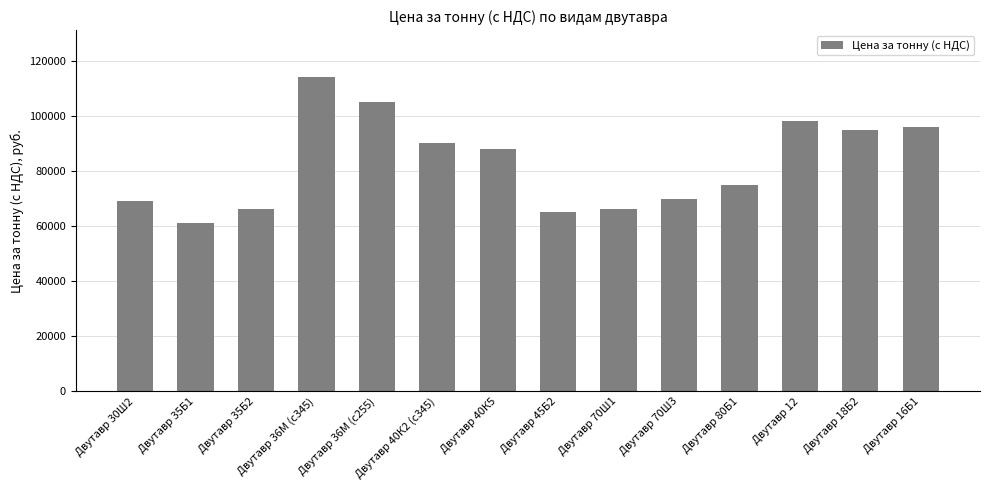

What is the minimum value shown in the chart?

61000